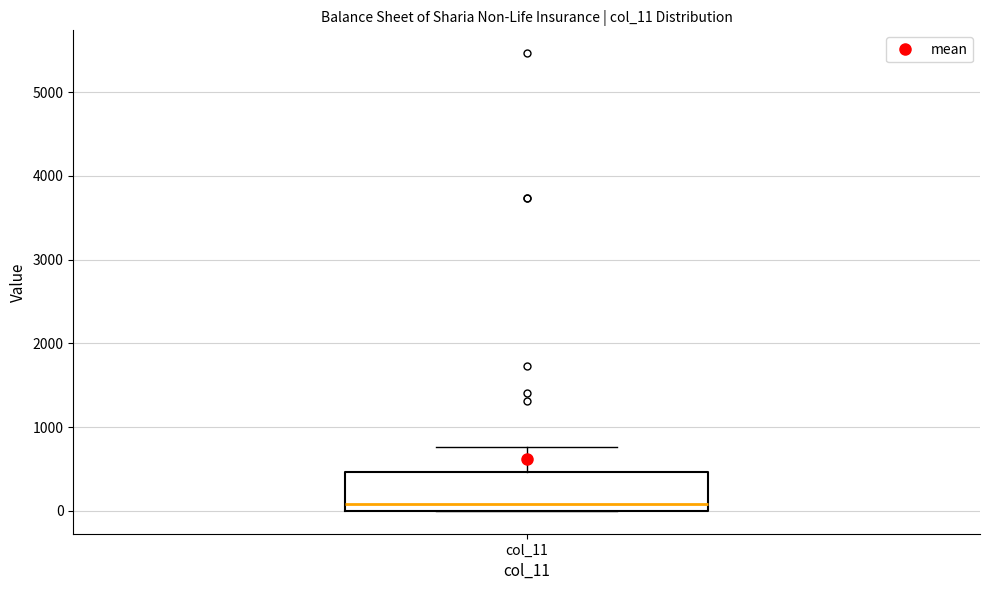

Transcribe this box plot: give where the median line is, the range the box spans, and where the two whiskers end, as read against the y-axis. The values are not printed on the chart, so give them approximately, as read against the axis.

median 100, box 0 to 500, whiskers 0 to 800